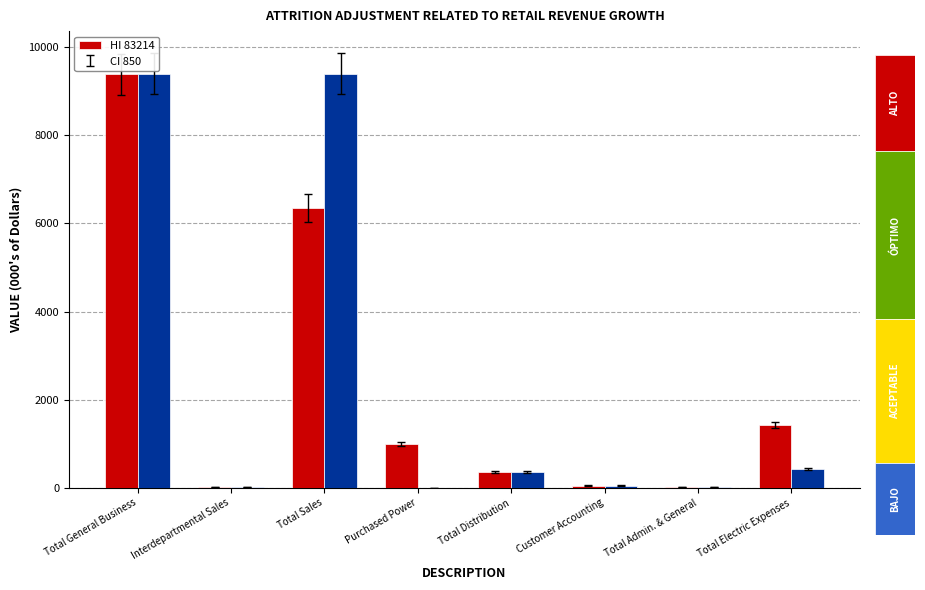

Does the chart contain stacked bars?

No